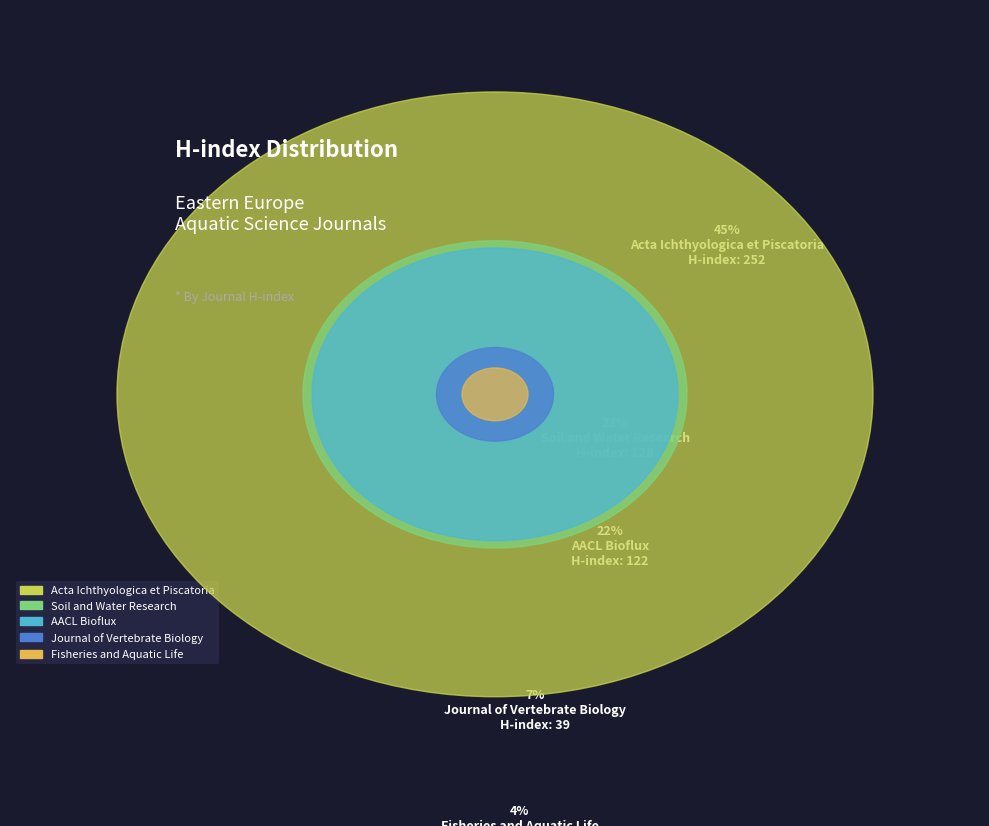

What is the ratio of the value at Acta Ichthyologica et Piscatoria to the value at Journal of Vertebrate Biology?

6.5